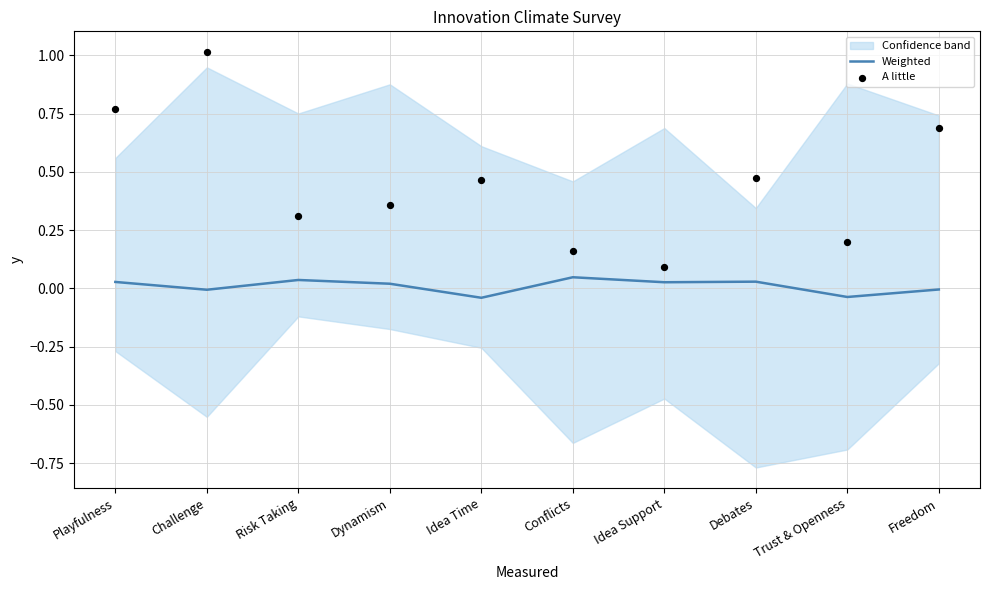

Is the value of A little at Playfulness greater than the value of Weighted at Conflicts?

Yes